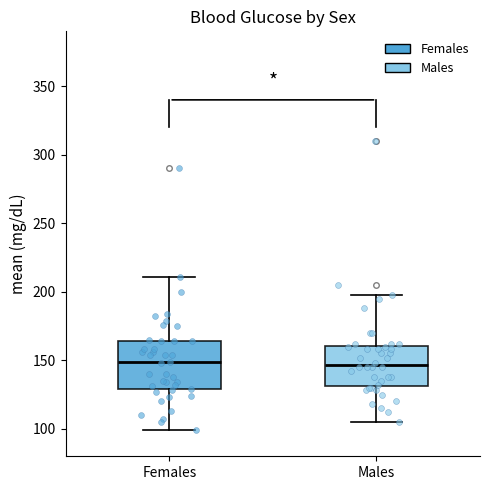

Reading left to right, transcribe this box plot: for each box, give where its median line is, the range the box spans, and where its two whiskers end, as read against the y-axis. The values are not printed on the chart, so give them approximately, as read against the axis.

Females: median 150, box 130 to 165, whiskers 100 to 210
Males: median 145, box 130 to 160, whiskers 105 to 200